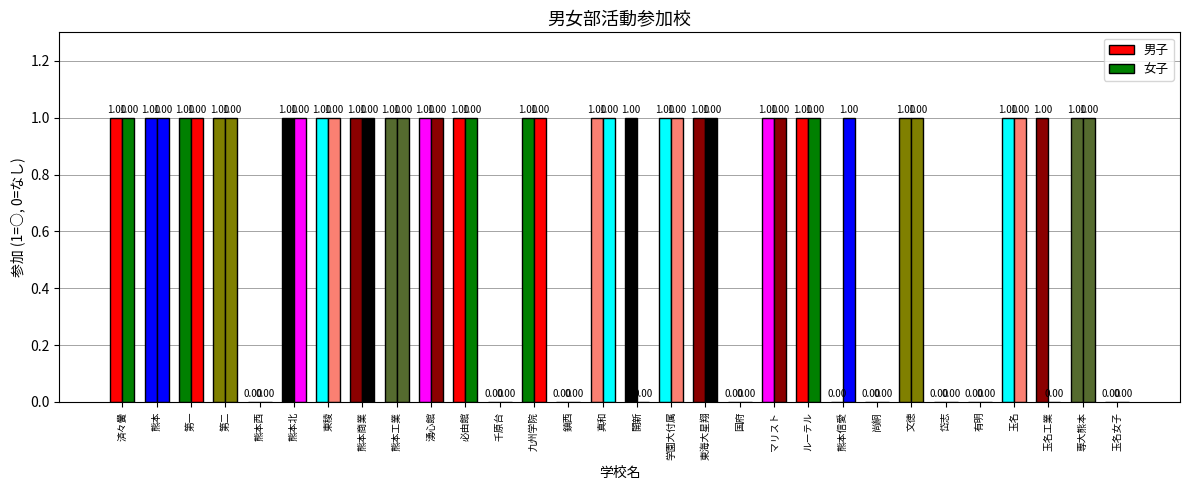

Where is 女子 nearest to the value 0?

熊本西